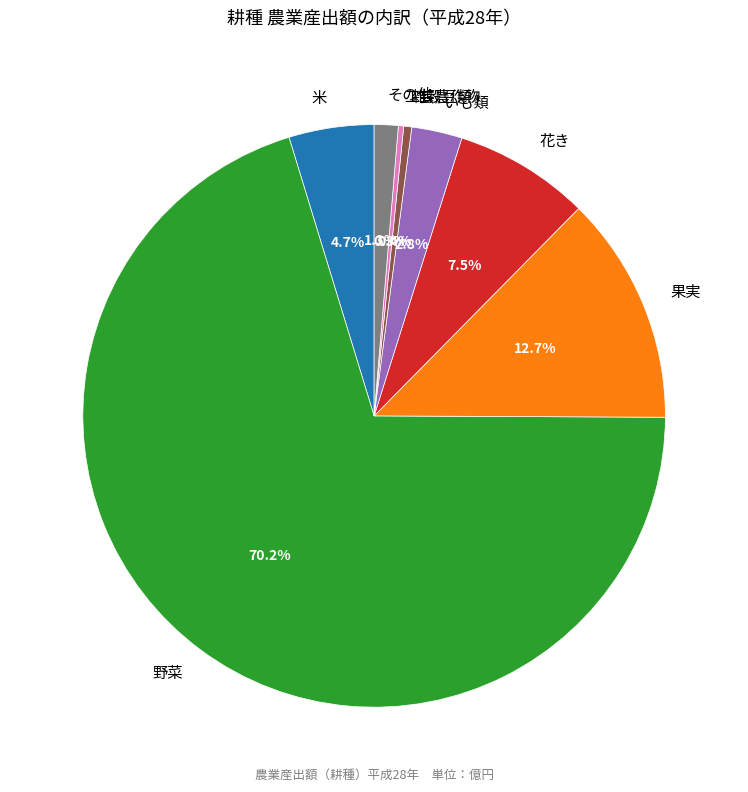

How many segments does this pie chart have?

8